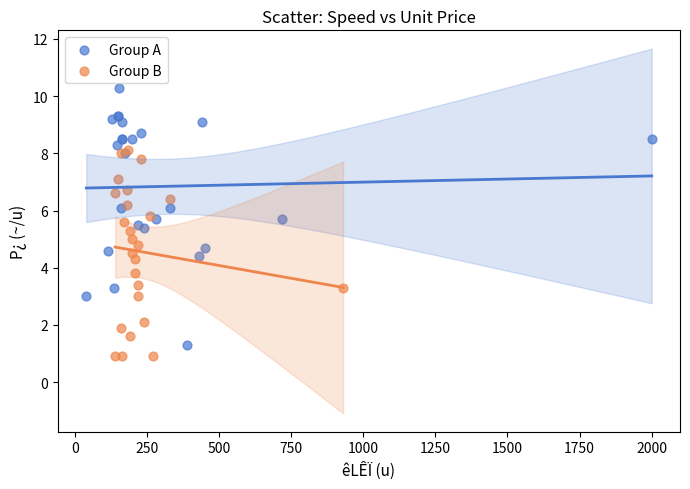

Which series has the widest spread of Y values?

Group A